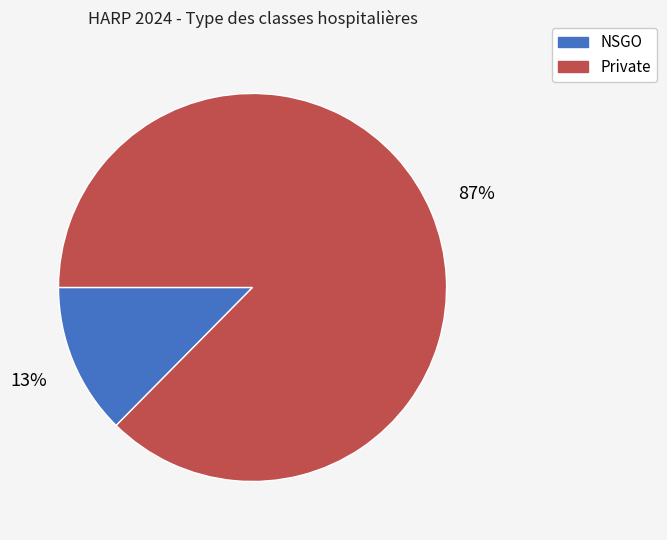

Between Private and NSGO, which is larger?

Private